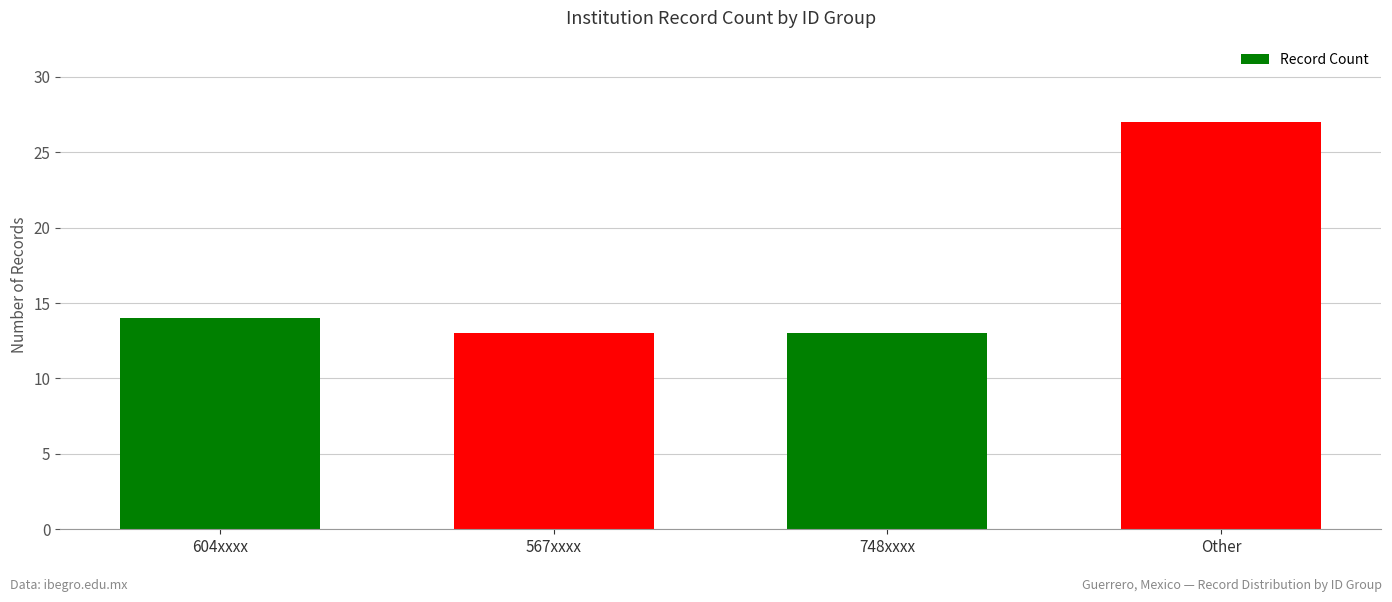

Count the number of categories in the chart.

4